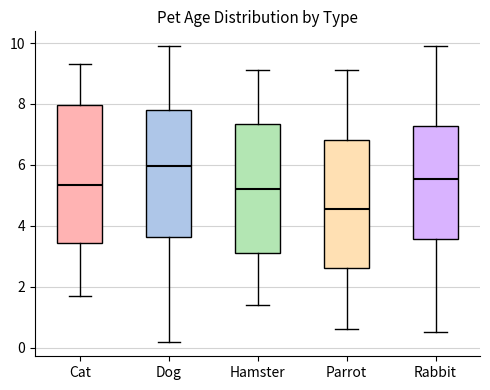

Which box's median line is the lowest?

Parrot